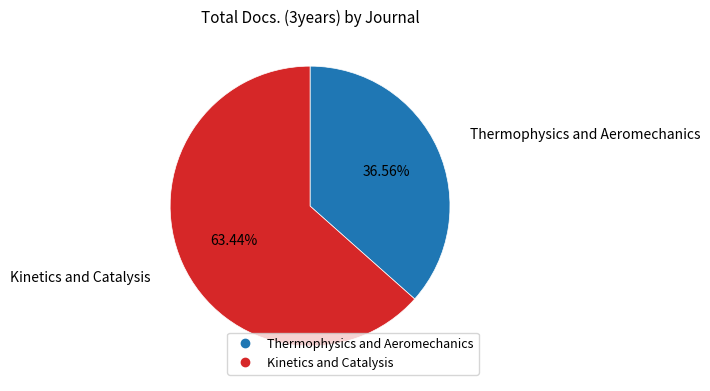

To the nearest percent, what portion does Thermophysics and Aeromechanics represent?

37%